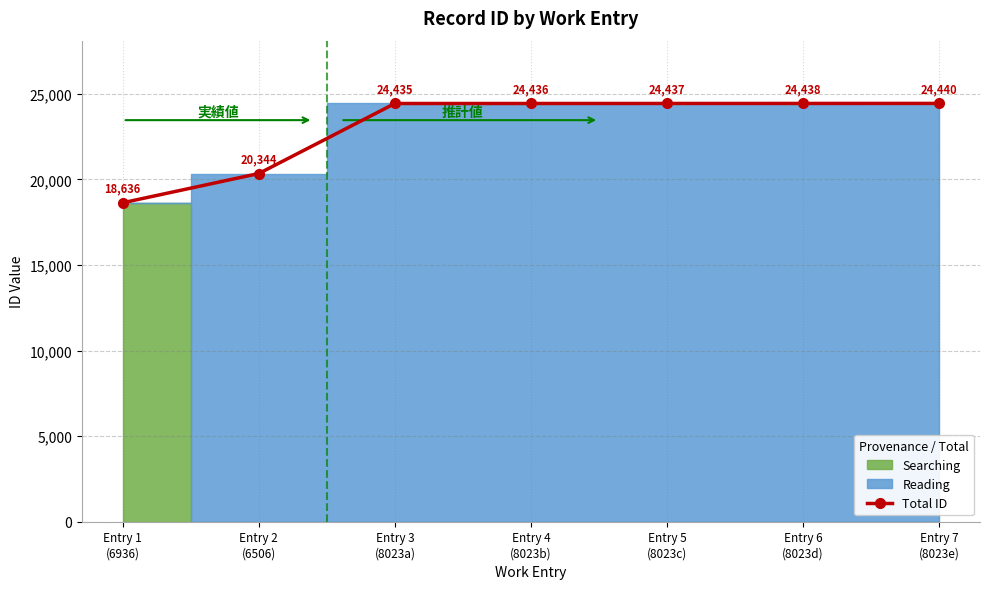

Where is the data nearest to the value 21538?

Entry 2
(6506)